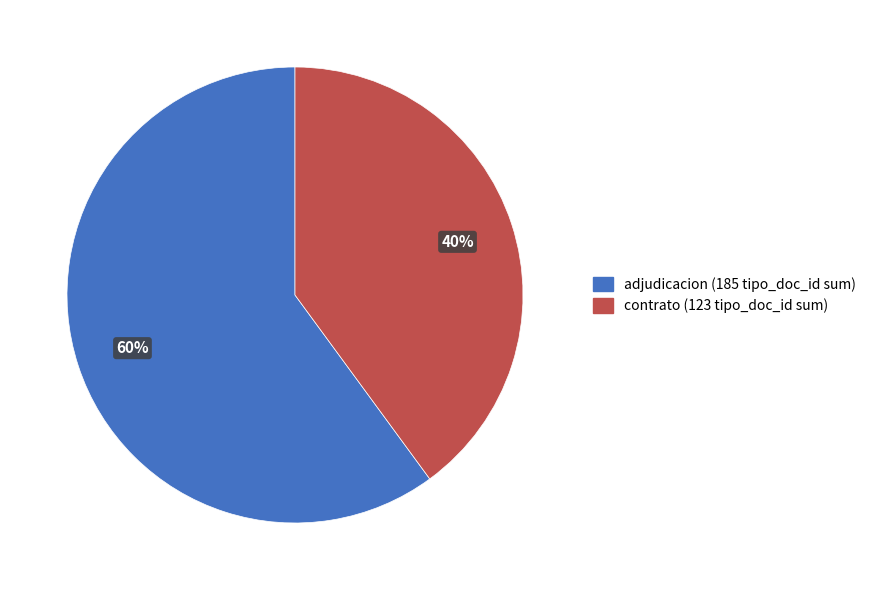

To the nearest percent, what is the average slice percentage?

50%